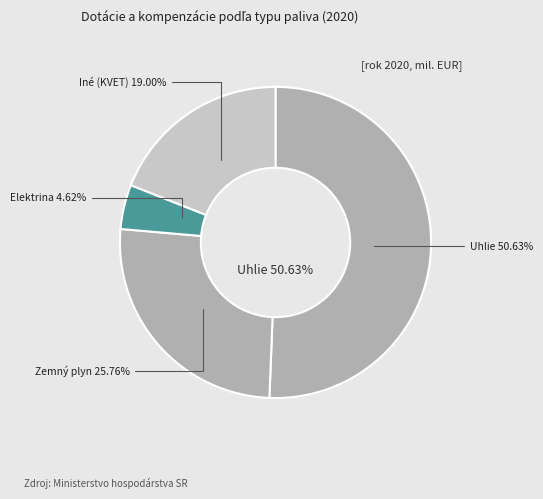

To the nearest percent, what portion does Iné (KVET) represent?

19%